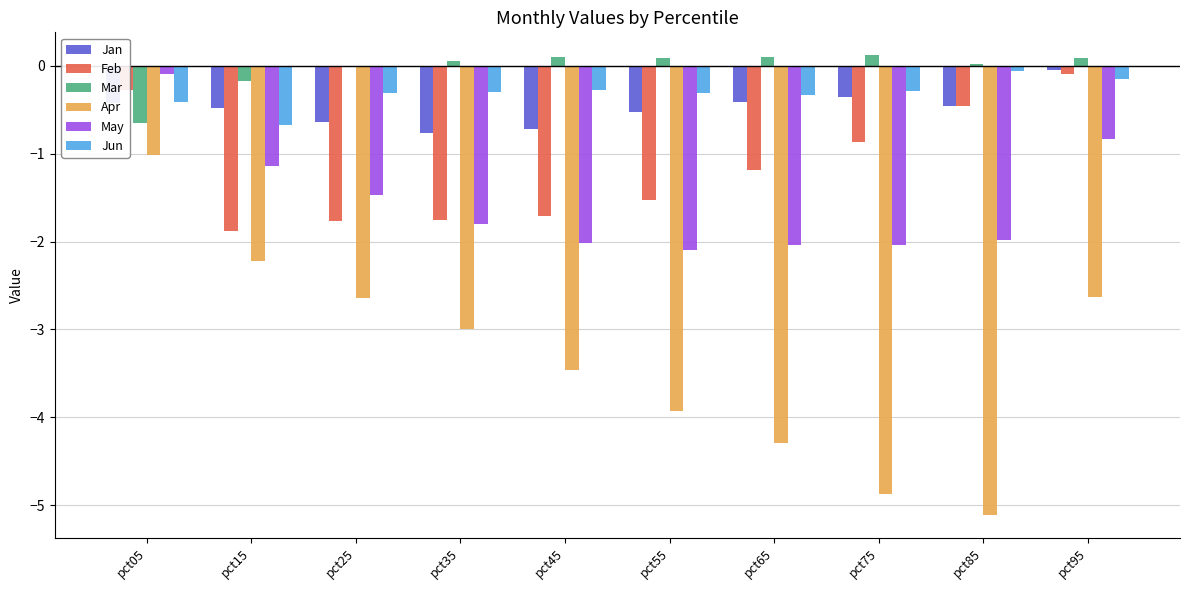

How many groups of bars are there?

10